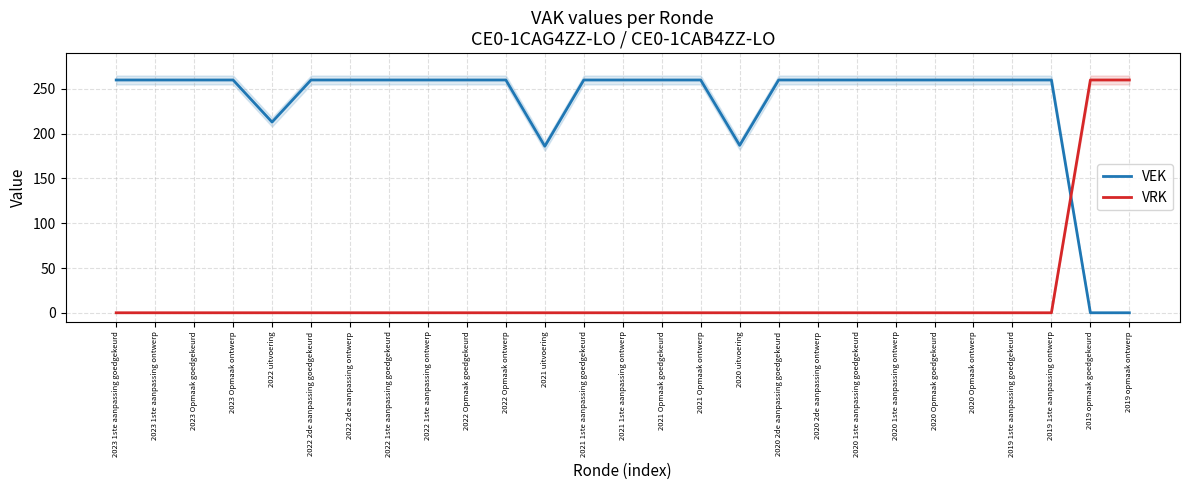

Rank the series at 2022 2de aanpassing goedgekeurd from lowest to highest value.

VRK, VEK